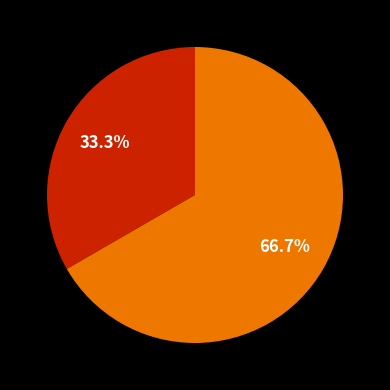

To the nearest percent, what is the difference between the largest and smallest slice percentages?

33%